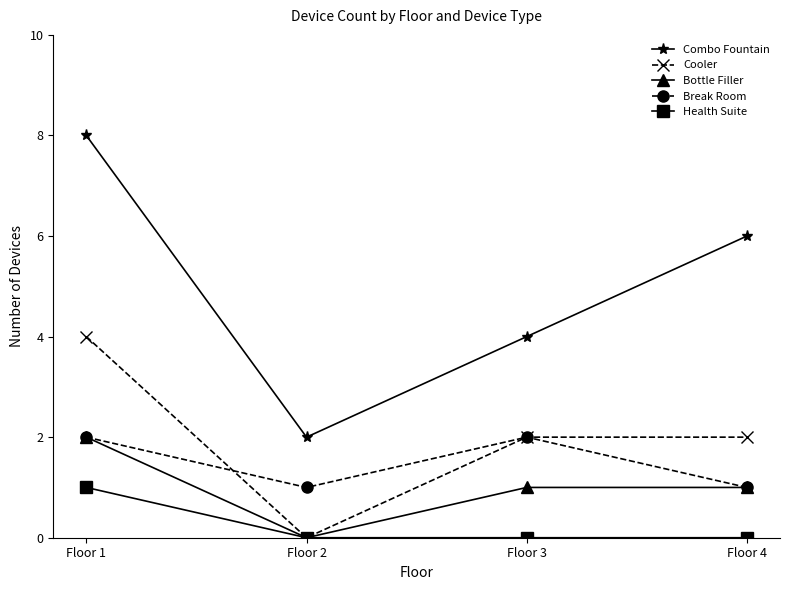

In Bottle Filler, how many points are lower than both neighbors (excluding endpoints)?

1